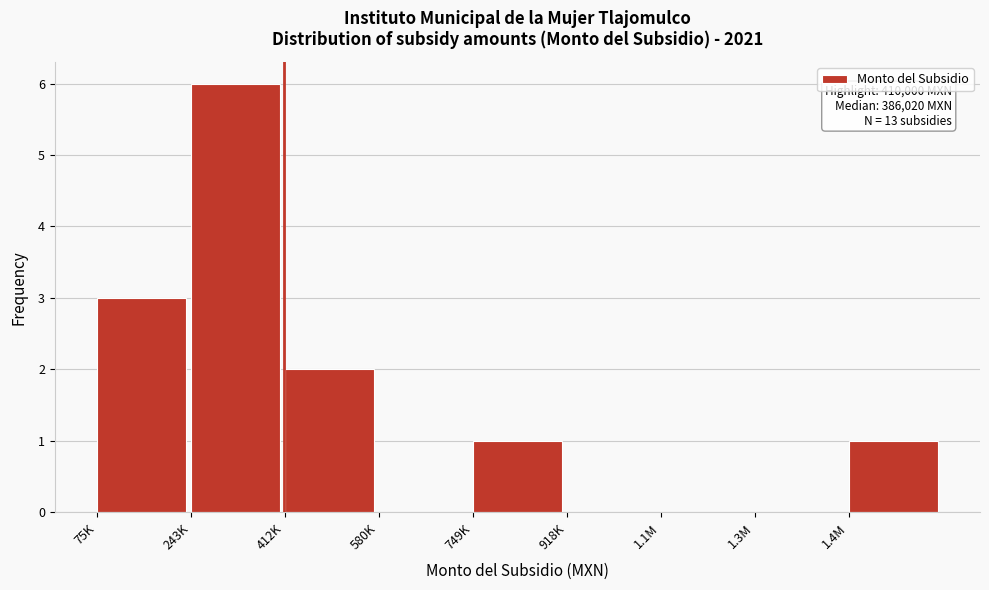

Reading left to right, what are all the values shown in this chart?

75K=3	243K=6	412K=2	580K=0	749K=1	918K=0	1.1M=0	1.3M=0	1.4M=1